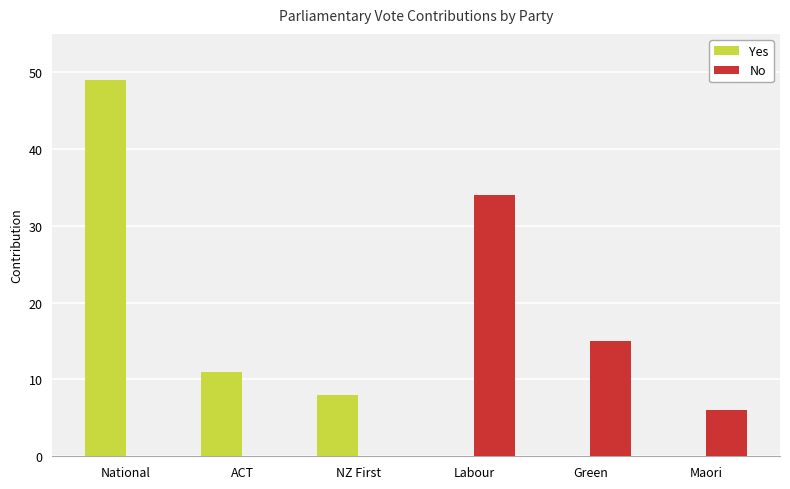

Is the value of No at Maori greater than the value of Yes at ACT?

No